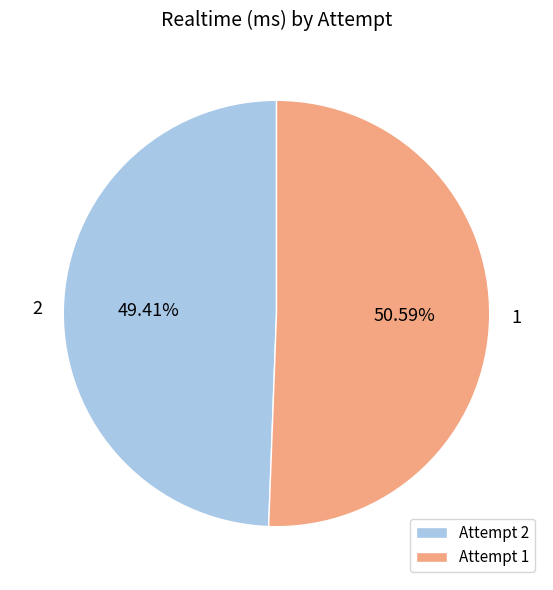

Is it true that 1 is 51% of the pie?

True